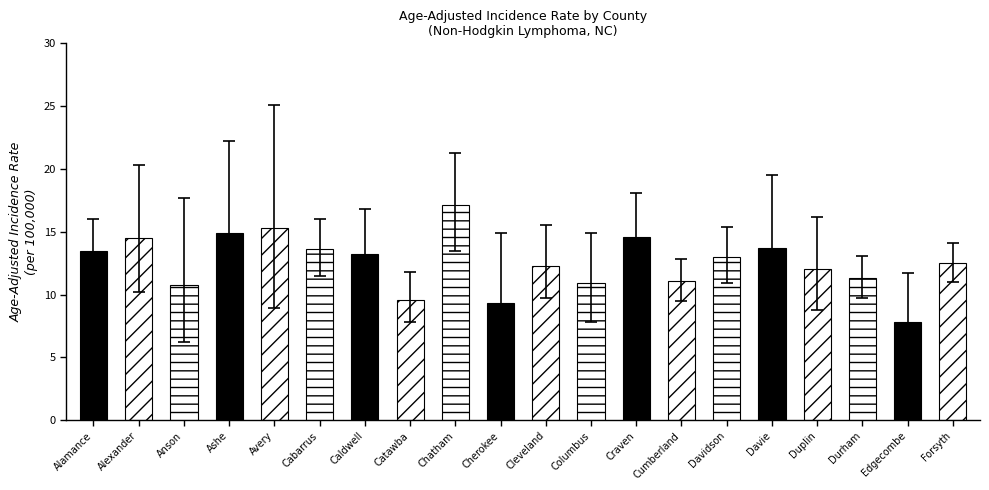

What is the greatest value displayed?

17.1